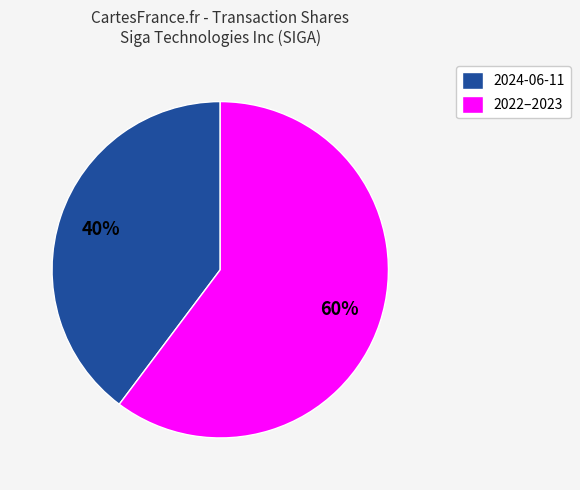

Do 2022–2023 and 2024-06-11 together represent more than half of the pie?

Yes